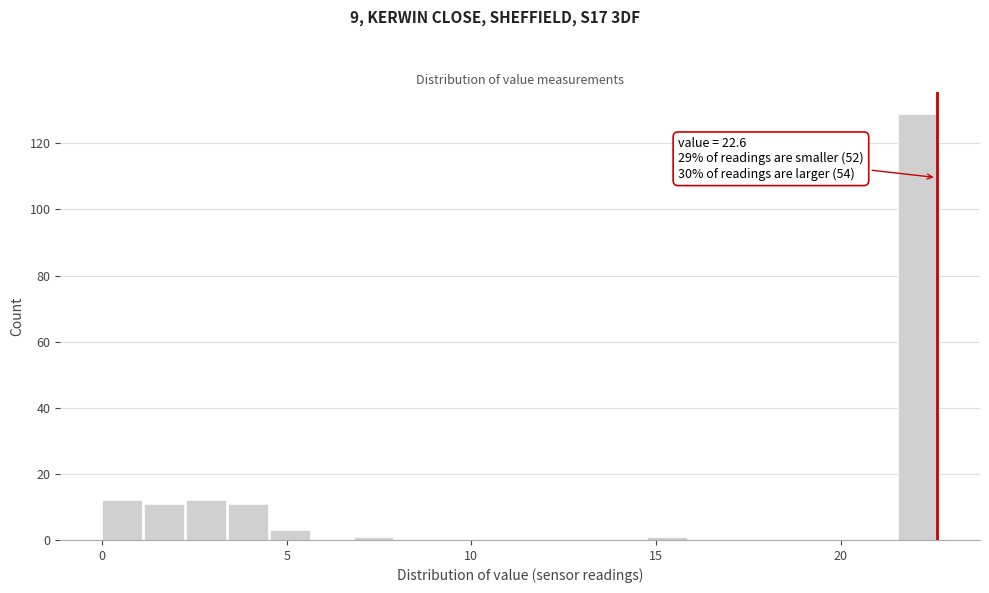

Read against the x-axis, roughly where is the centre of the tallest bar?

22.0